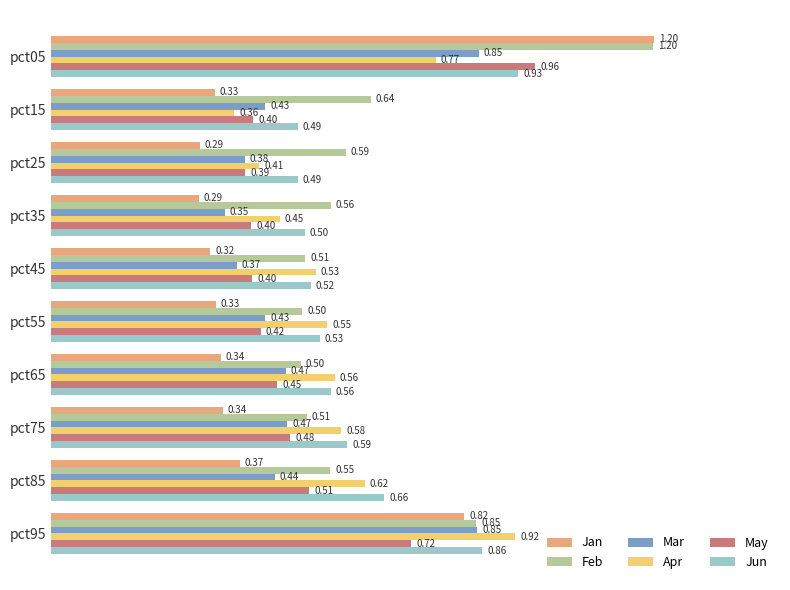

What are all the series names shown in the legend?

Jan, Feb, Mar, Apr, May, Jun